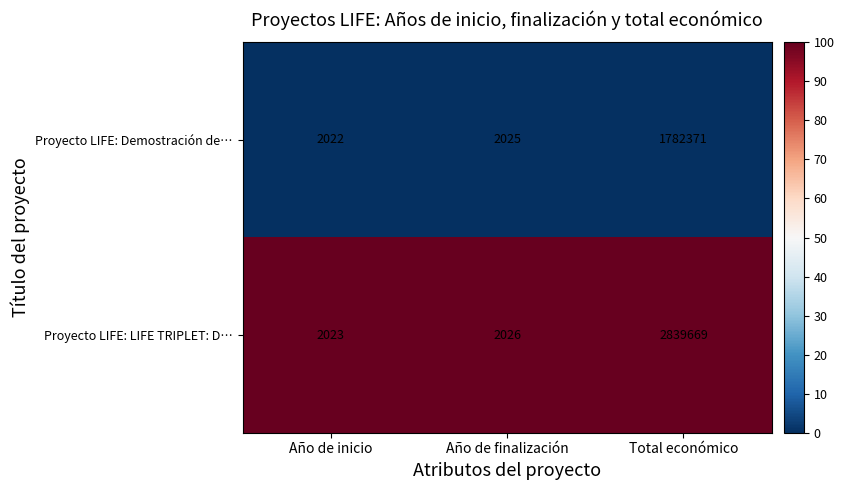

What is the difference between the Proyecto LIFE: Demostración de… values at Total económico and Año de inicio?

1780349